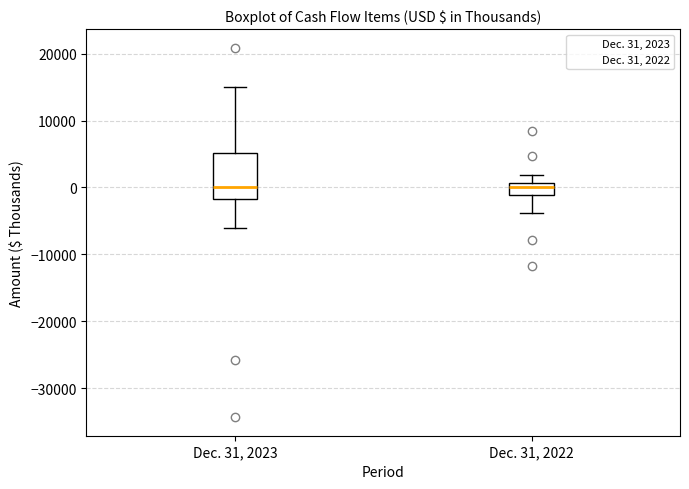

Reading left to right, transcribe this box plot: for each box, give where its median line is, the range the box spans, and where its two whiskers end, as read against the y-axis. The values are not printed on the chart, so give them approximately, as read against the axis.

Dec. 31, 2023: median 0, box -2000 to 5000, whiskers -6000 to 15000
Dec. 31, 2022: median 0, box -1000 to 1000, whiskers -4000 to 2000